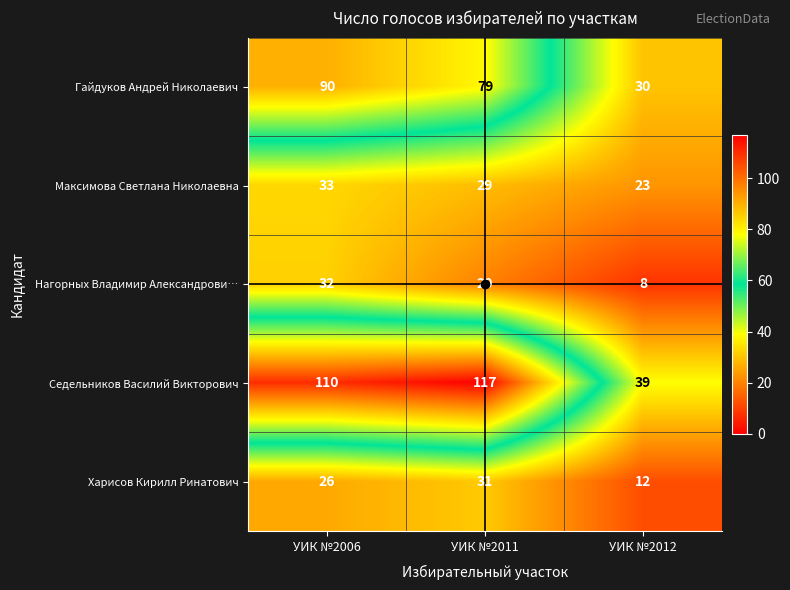

At how many categories does at least one series exceed 13?

3